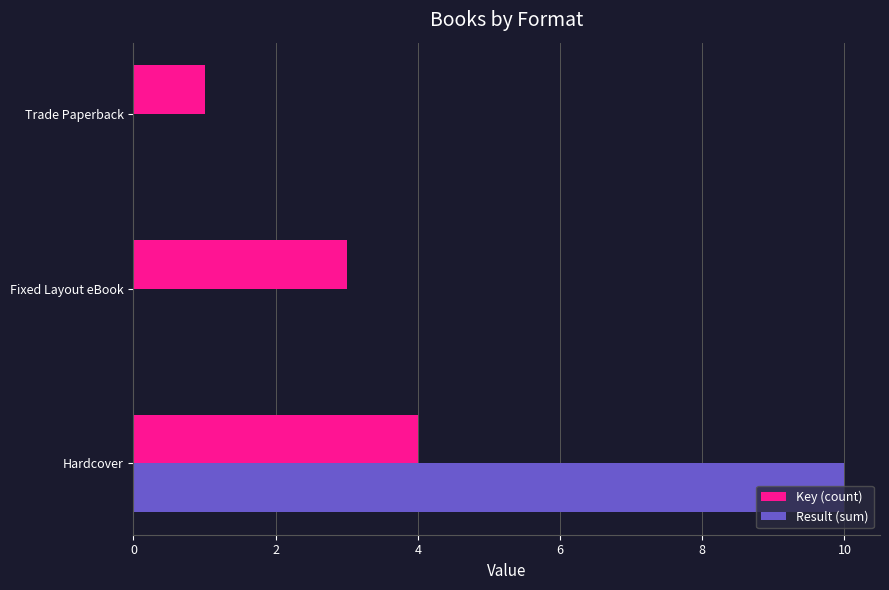

What is the highest value of the Result (sum) series?

10